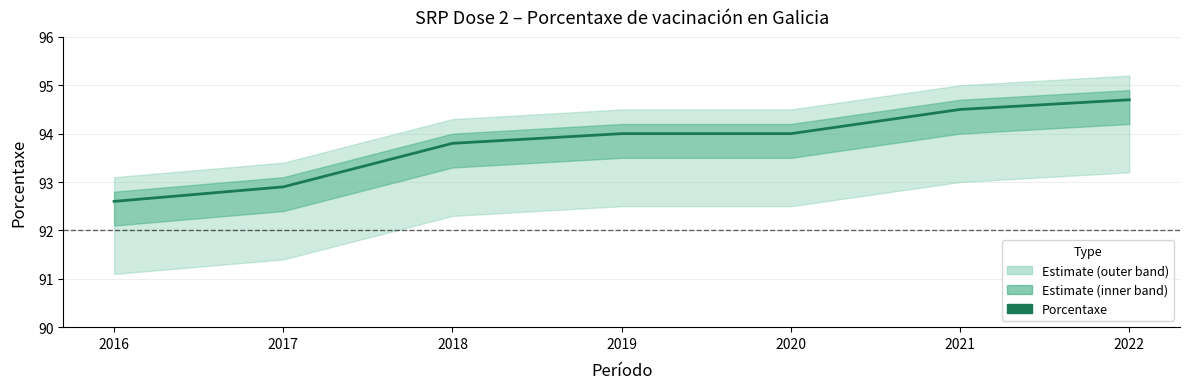

Reading left to right, list all the values displayed in this chart.

92.6	92.9	93.8	94.0	94.0	94.5	94.7